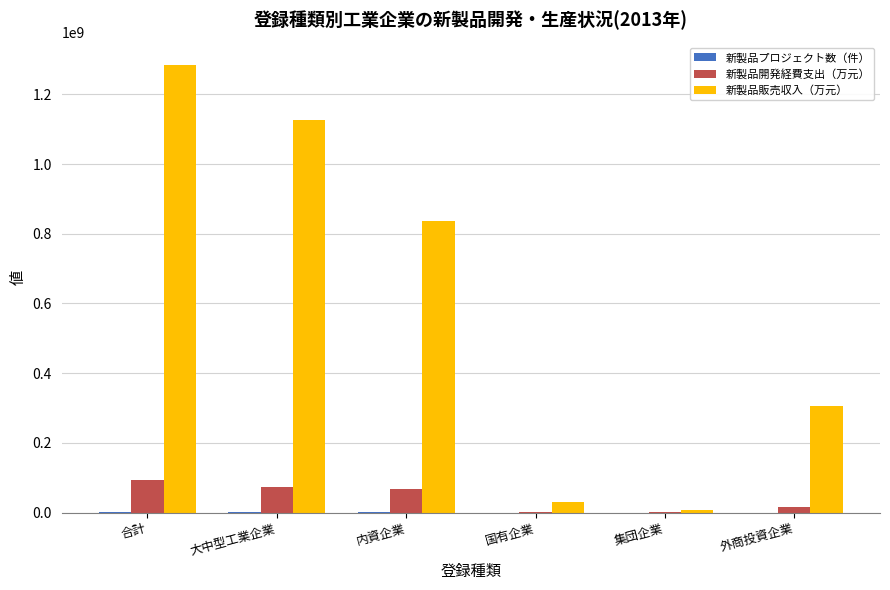

Which series has the largest total across all categories?

新製品販売収入（万元）